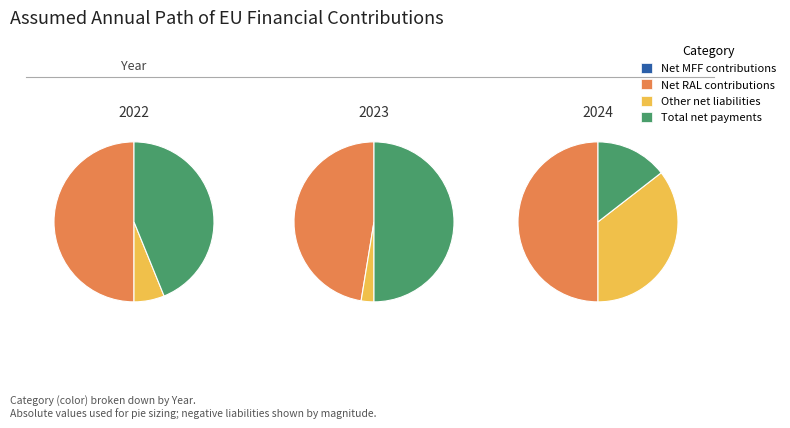

To the nearest percent, what is the difference between the Other net liabilities and Total net payments slice percentages?

47%